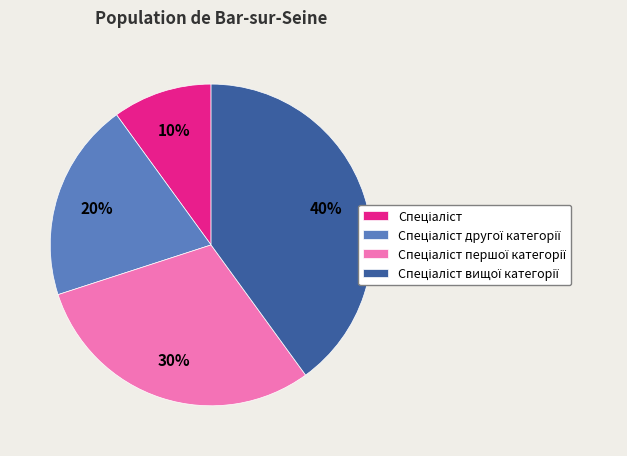

To the nearest percent, what is the difference between the largest and smallest slice percentages?

30%